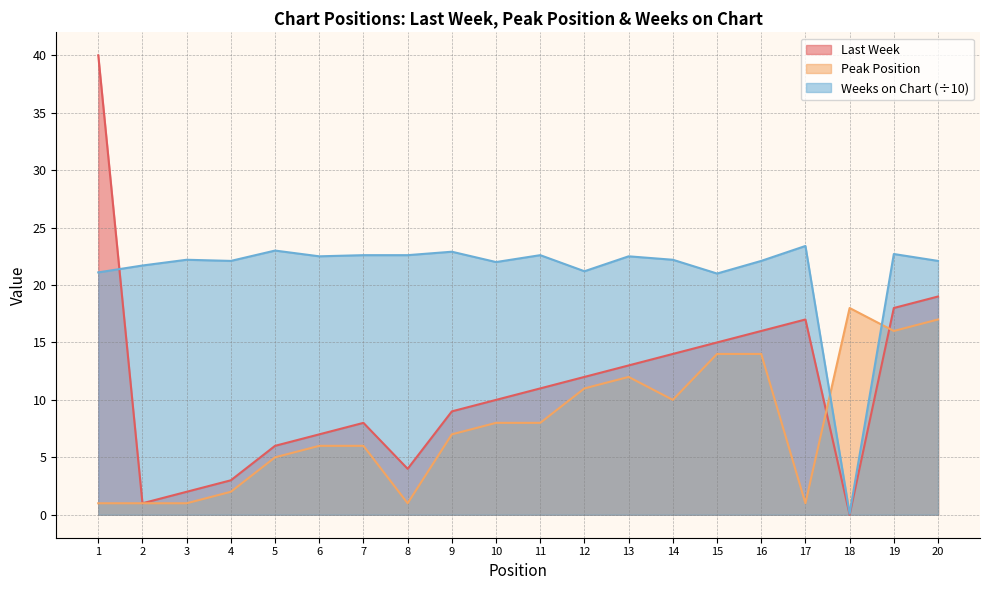

At which label does Last Week first exceed 11?

1